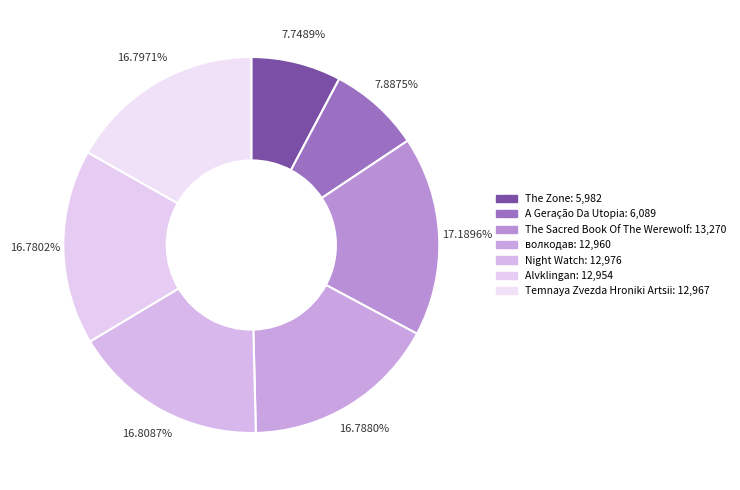

How many segments does this pie chart have?

7